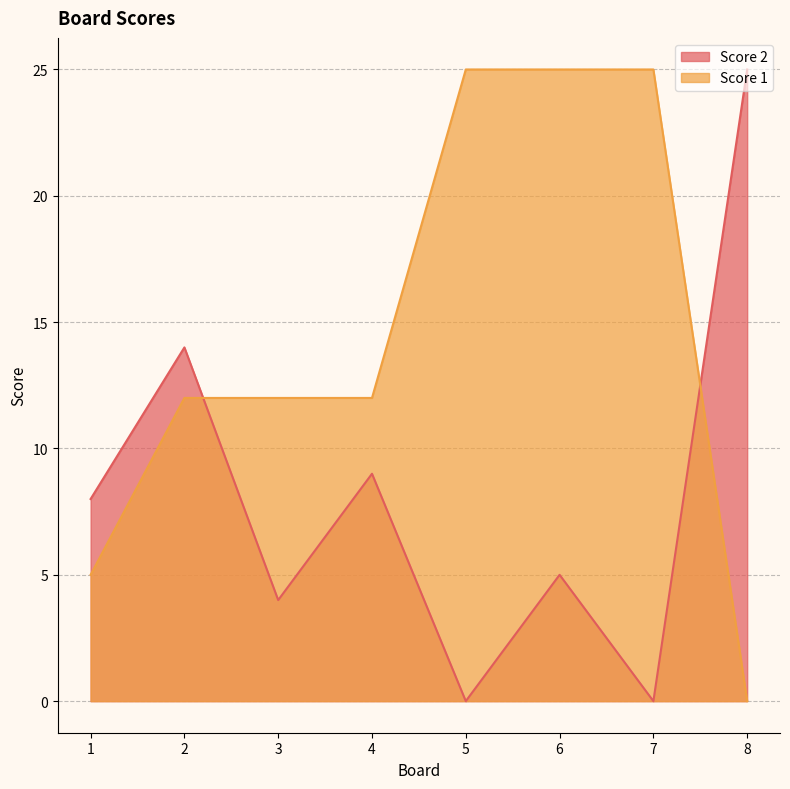

At which category does Score 2 reach its first local peak?

2